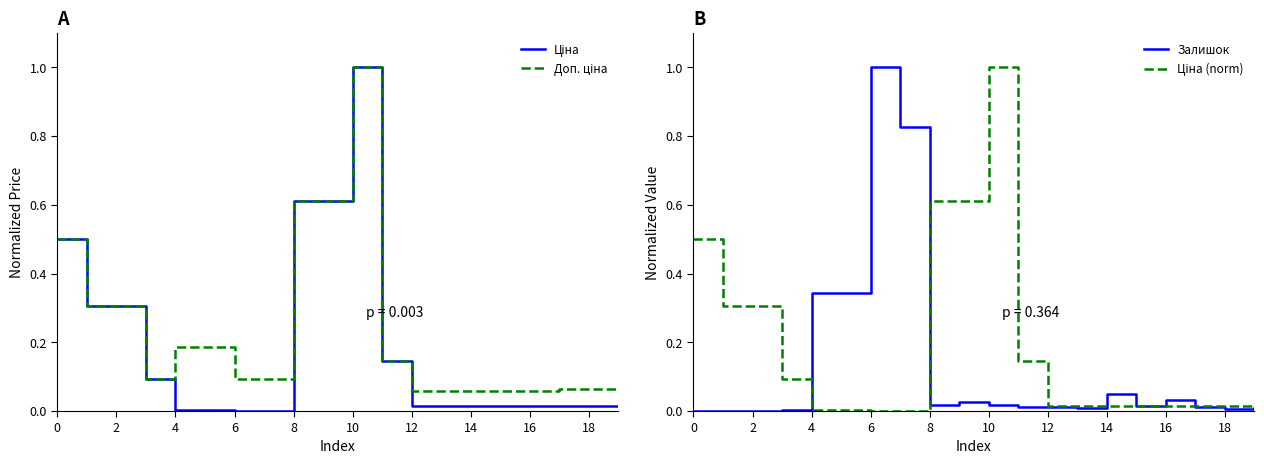

The Доп. ціна series shows 0.1 at 13. True or false?

False